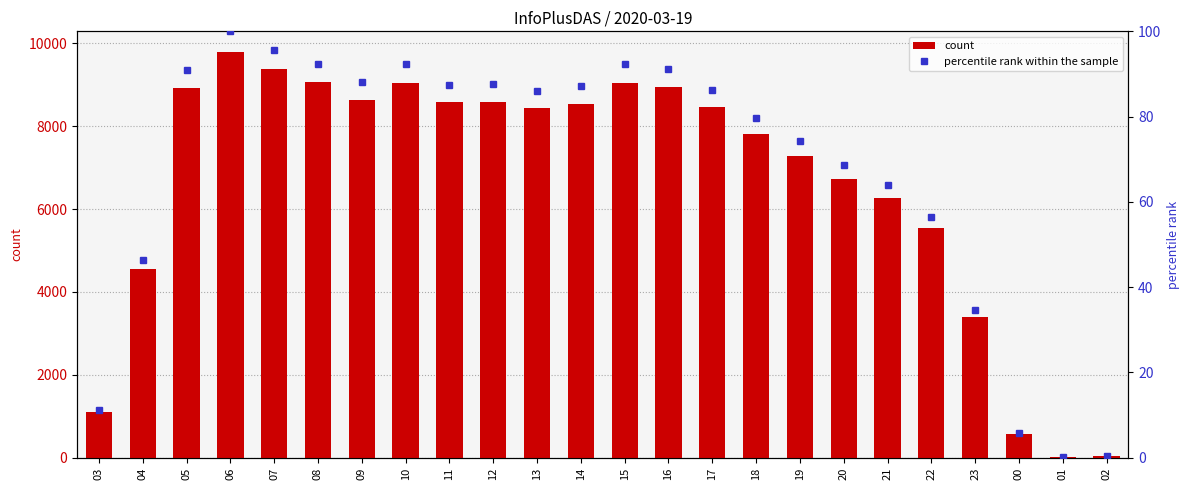

Reading left to right, extract all data points from this chart.

col_3: 03=1098.0	04=4547.0	05=8911.0	06=9799.0	07=9373.0	08=9056.0	09=8629.0	10=9048.0	11=8574.0	12=8589.0	13=8433.0	14=8546.0	15=9049.0	16=8944.0	17=8462.0	18=7808.0	19=7289.0	20=6717.0	21=6269.0	22=5533.0	23=3405.0	00=578.0	01=12.0	02=40.0
percentile rank: 03=11.2	04=46.4	05=90.9	06=100.0	07=95.7	08=92.4	09=88.1	10=92.3	11=87.5	12=87.7	13=86.1	14=87.2	15=92.3	16=91.3	17=86.4	18=79.7	19=74.4	20=68.5	21=64.0	22=56.5	23=34.7	00=5.9	01=0.1	02=0.4